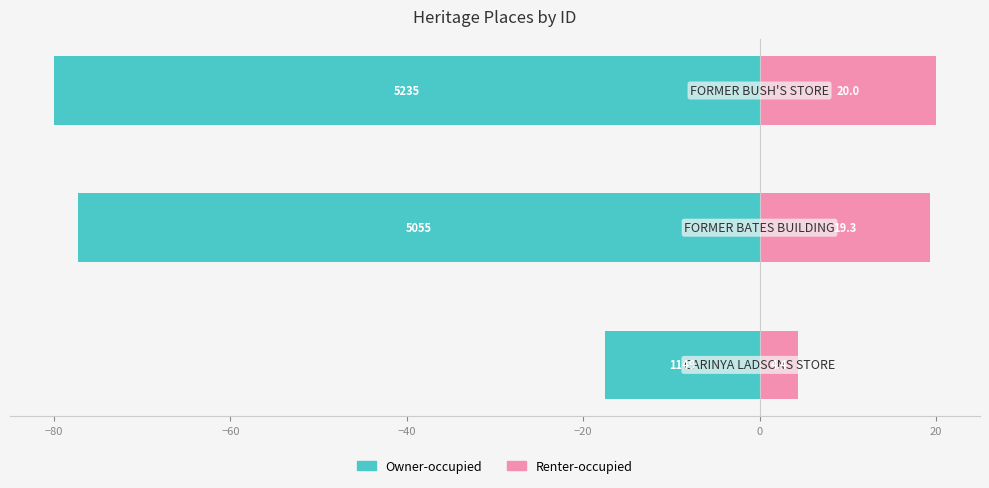

What is the maximum value shown in the chart?

20.0